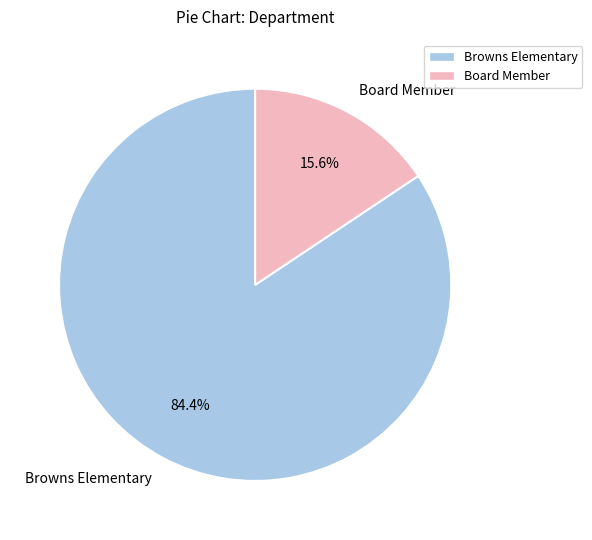

Which slice is the largest?

Browns Elementary